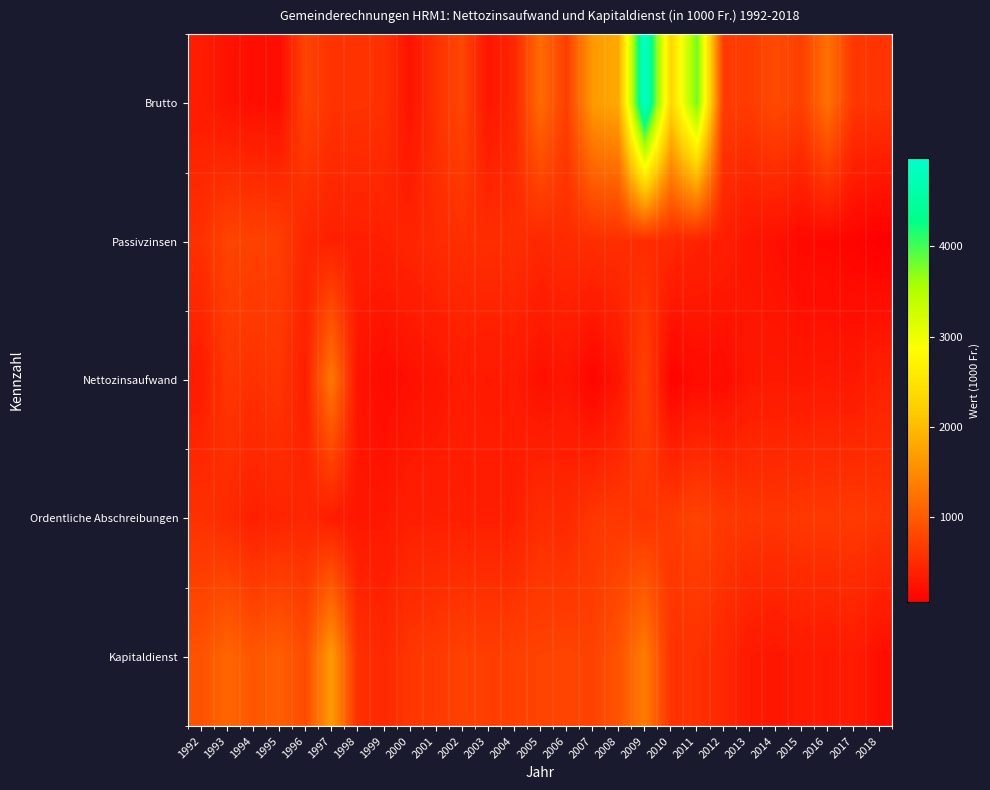

At 2008, list the series in order from largest to smallest.

Brutto, Kapitaldienst, Ordentliche Abschreibungen, Passivzinsen, Nettozinsaufwand